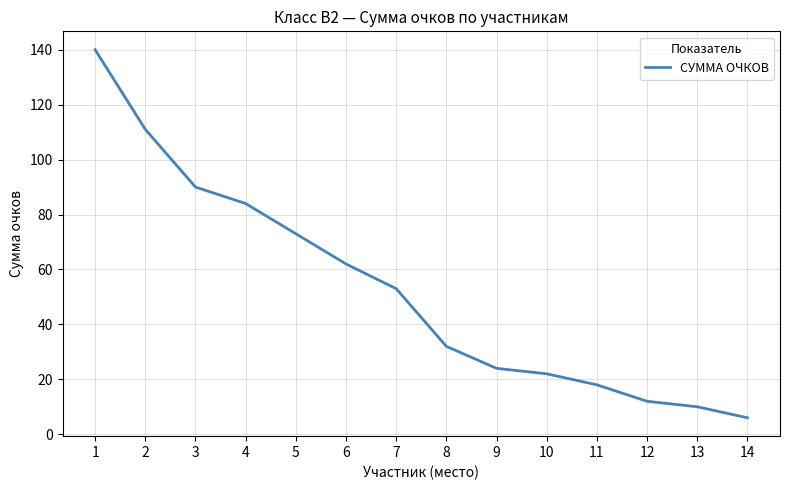

True or false: the data shows 17 at 8.

False